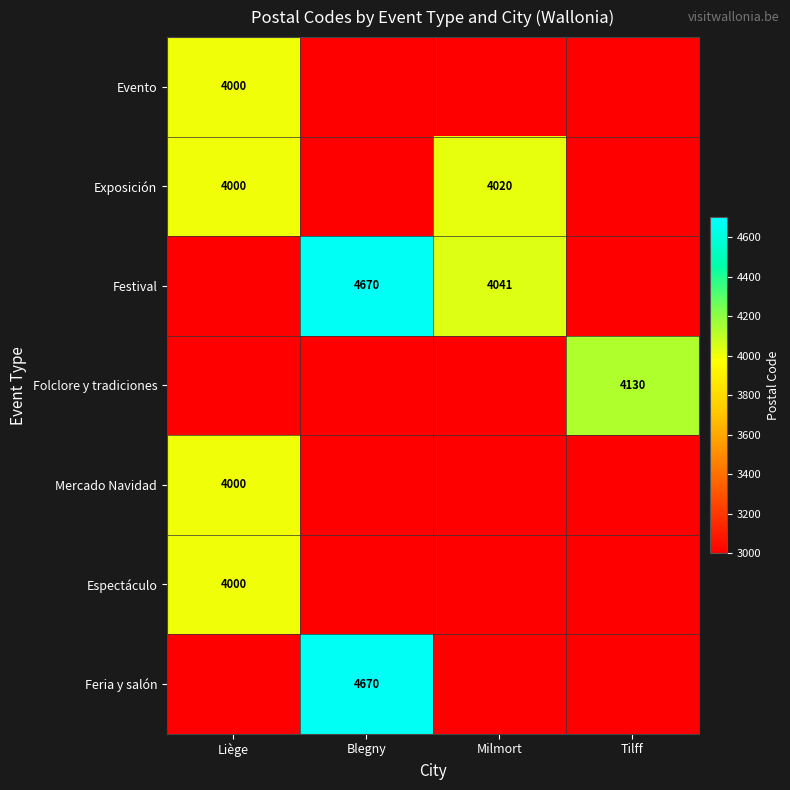

The value of Exposición at Milmort is 1364. True or false?

False